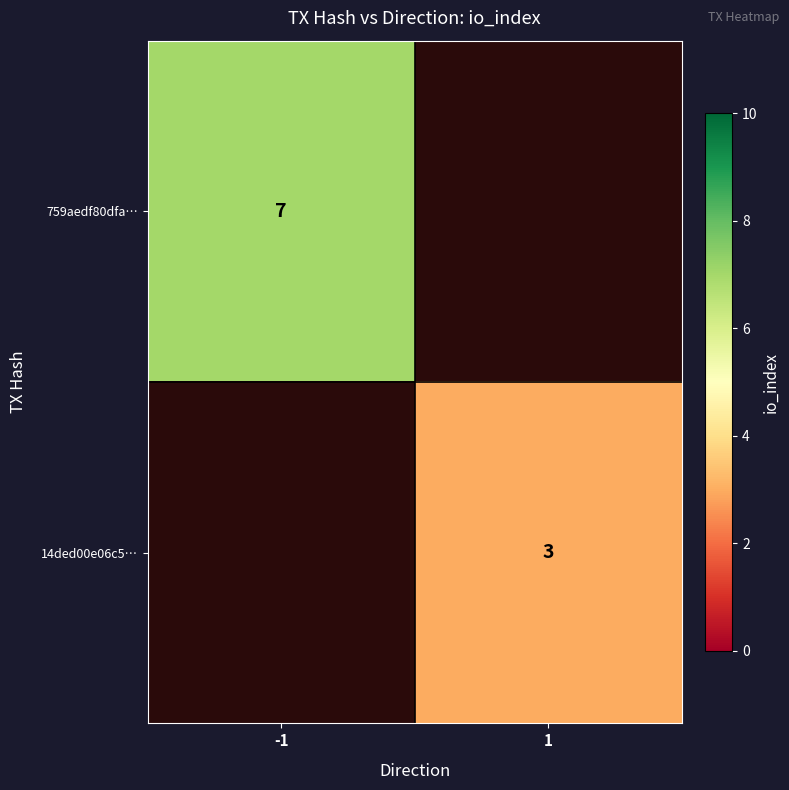

The 14ded00e06c5… series shows 5 at 1. True or false?

False